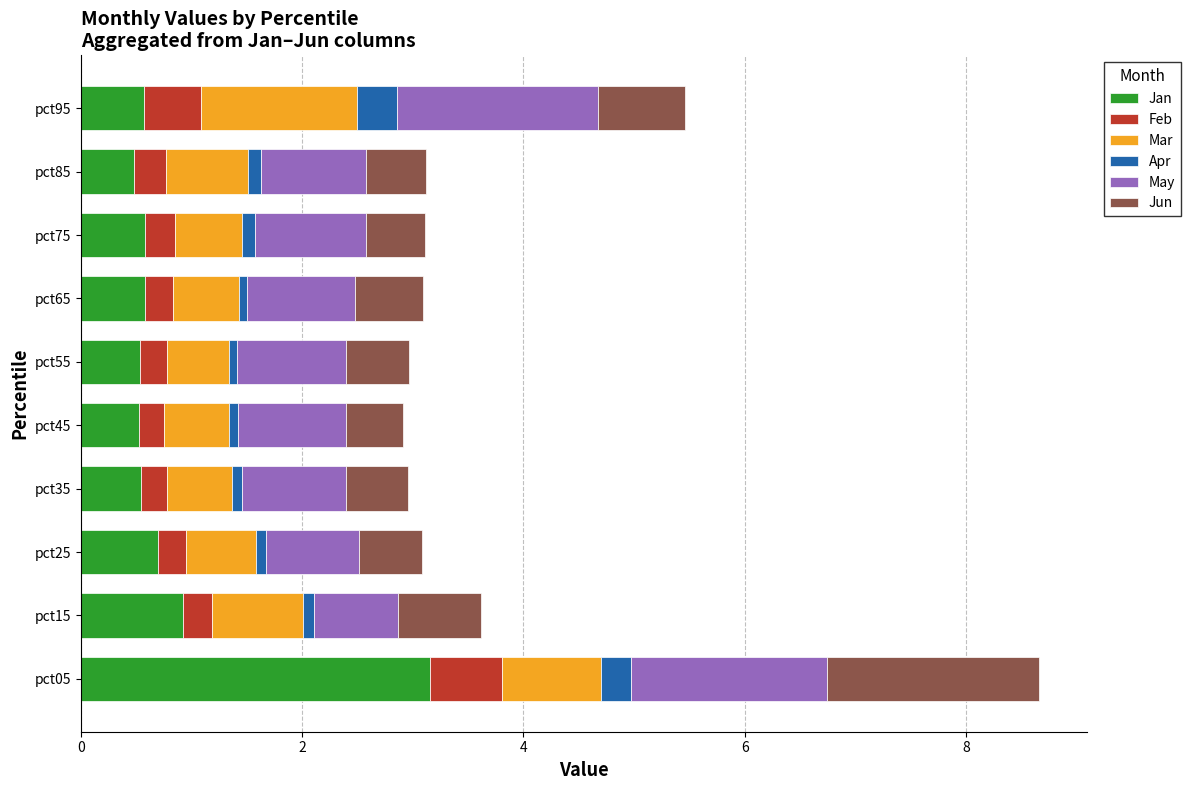

The value of Jan at pct85 is 0.8. True or false?

False